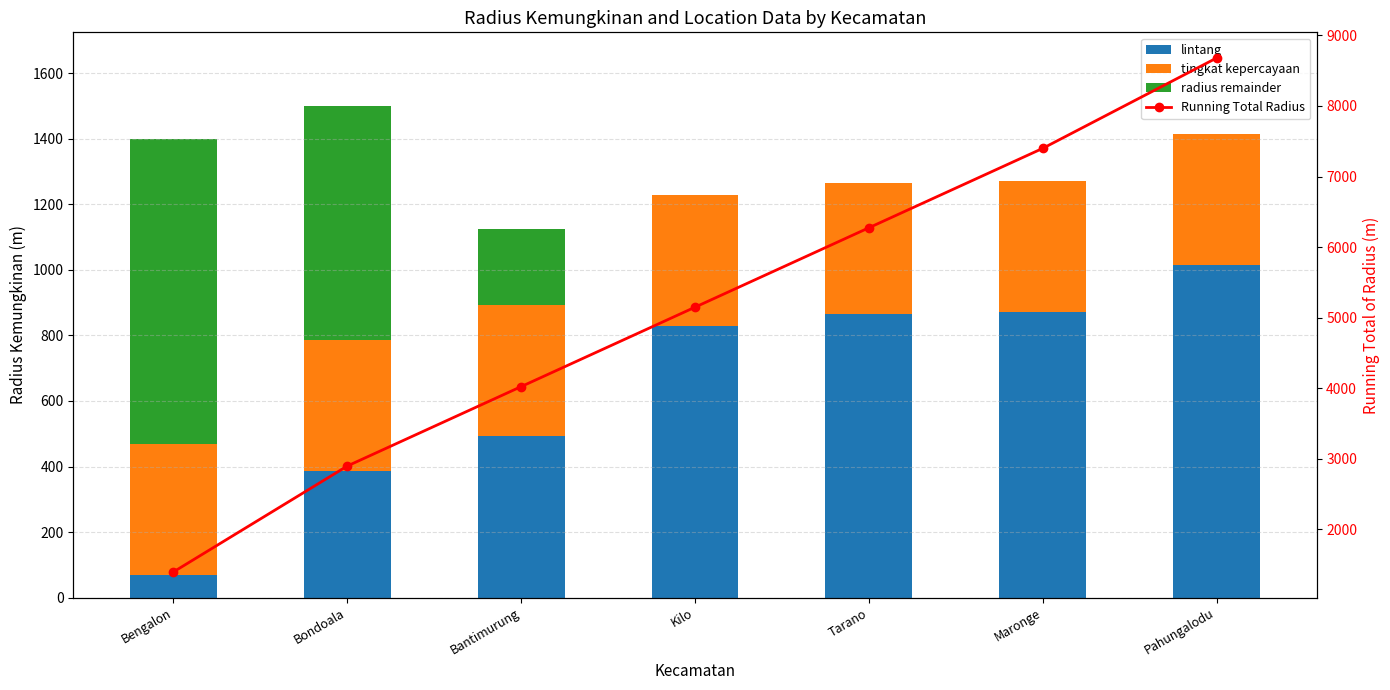

Is it true that radius remainder equals 230.7 at Bantimurung?

True